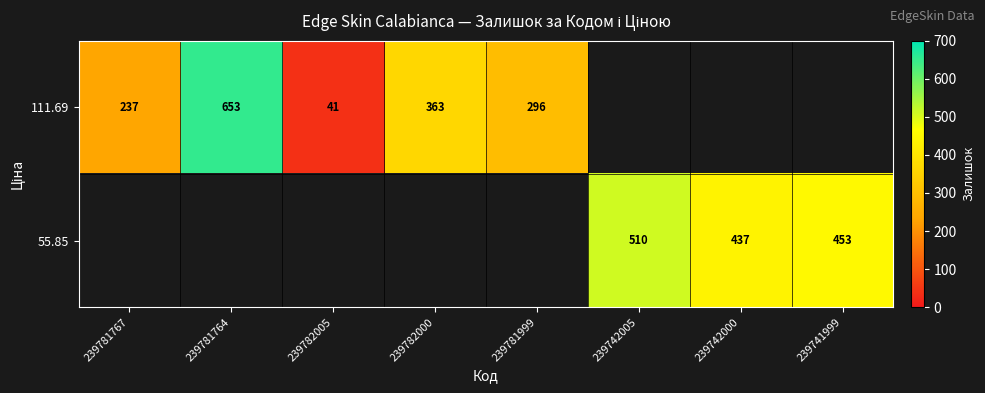

Between 239781999 and 239782005, which is larger?

239781999